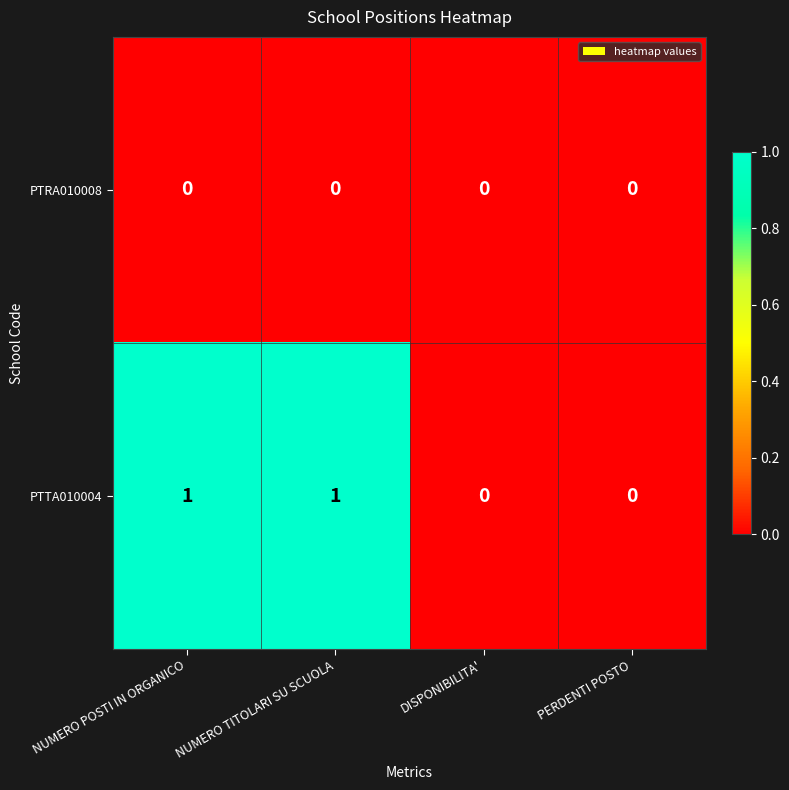

Which series has the largest total across all categories?

PTTA010004